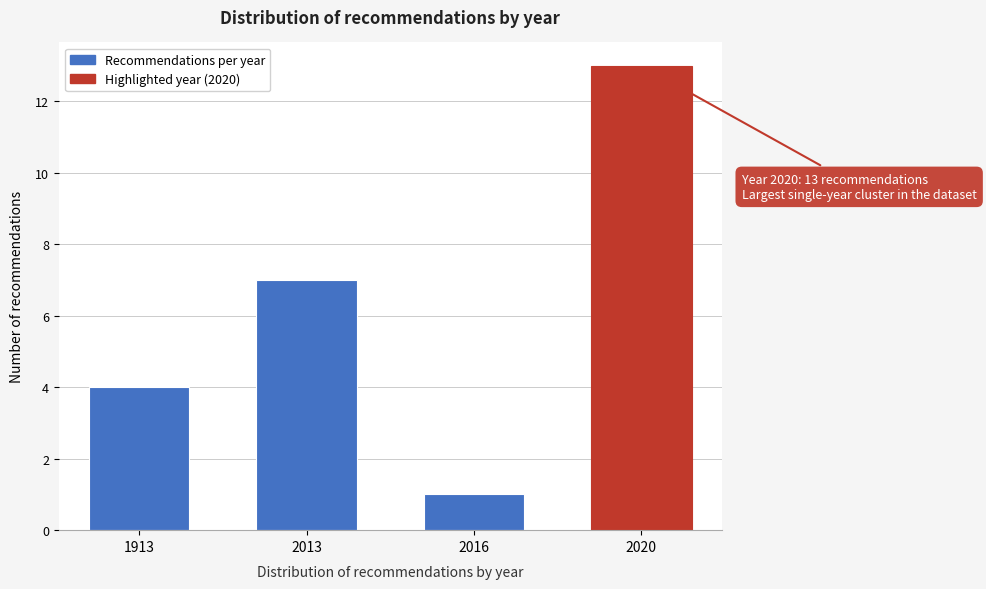

Reading left to right, extract all data points from this chart.

1913=4	2013=7	2016=1	2020=13